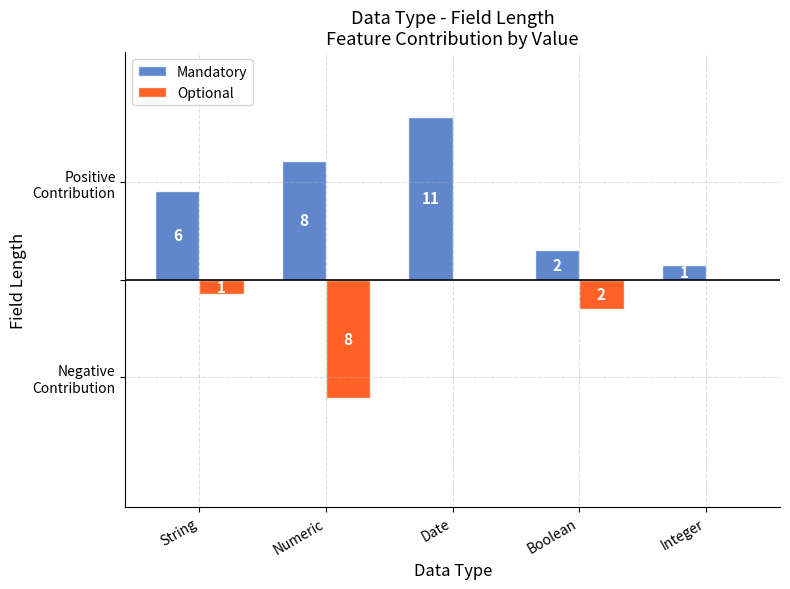

Which category has the highest value across all series?

Date